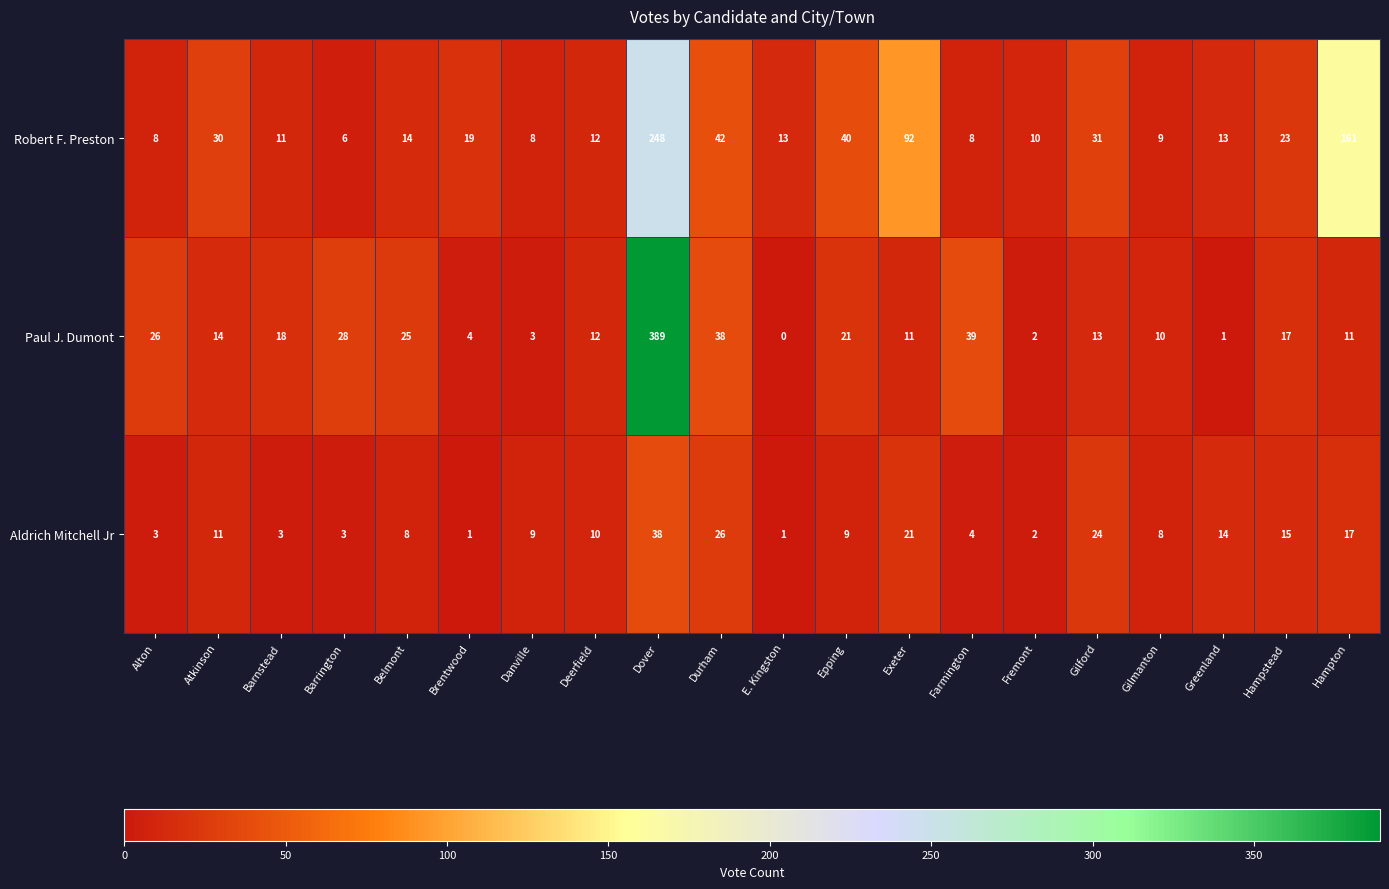

Which label corresponds to the largest value in the chart?

Dover